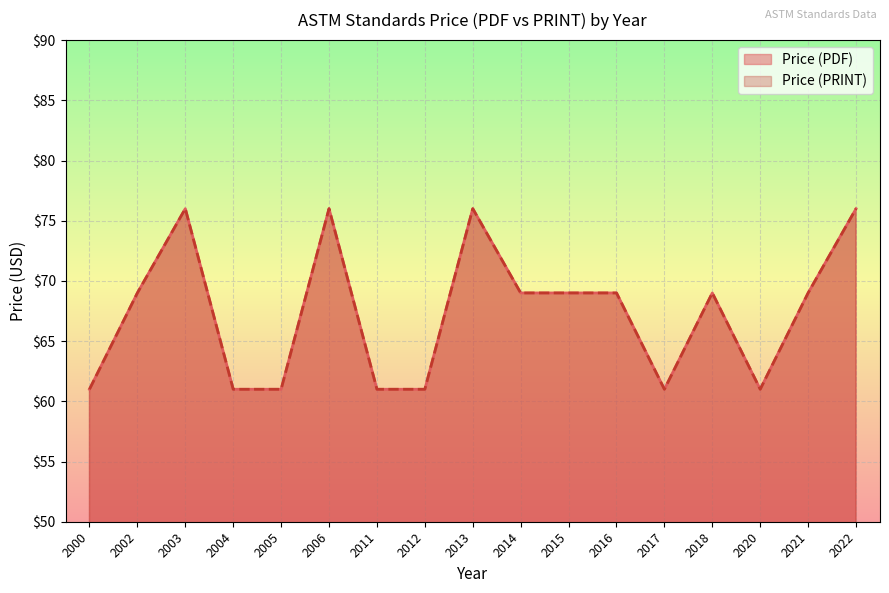

What are all the series names shown in the legend?

Price (PDF), Price (PRINT)